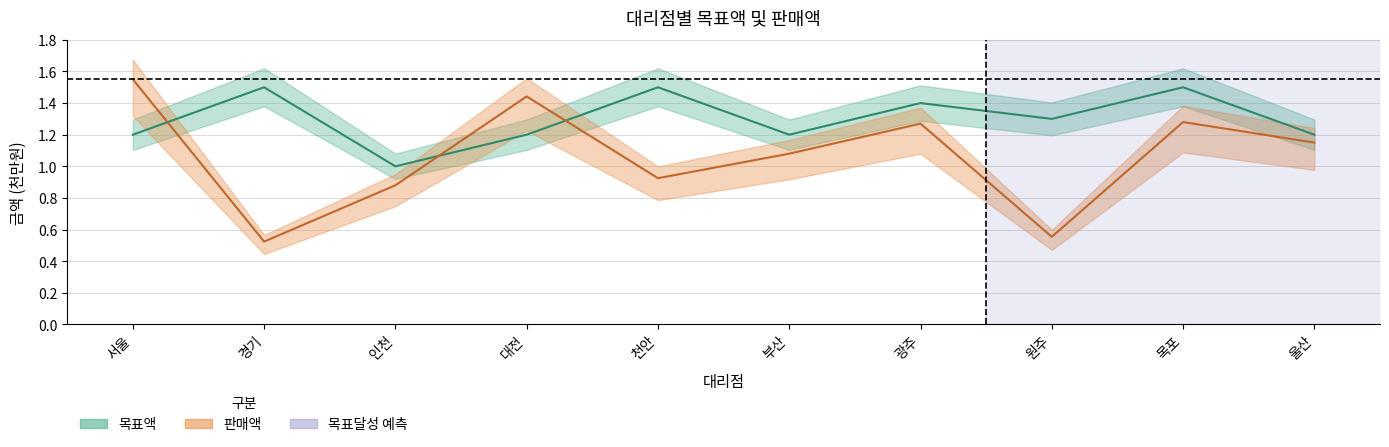

Rank the categories by 판매액 value from lowest to highest.

경기, 원주, 인천, 천안, 부산, 울산, 광주, 목포, 대전, 서울